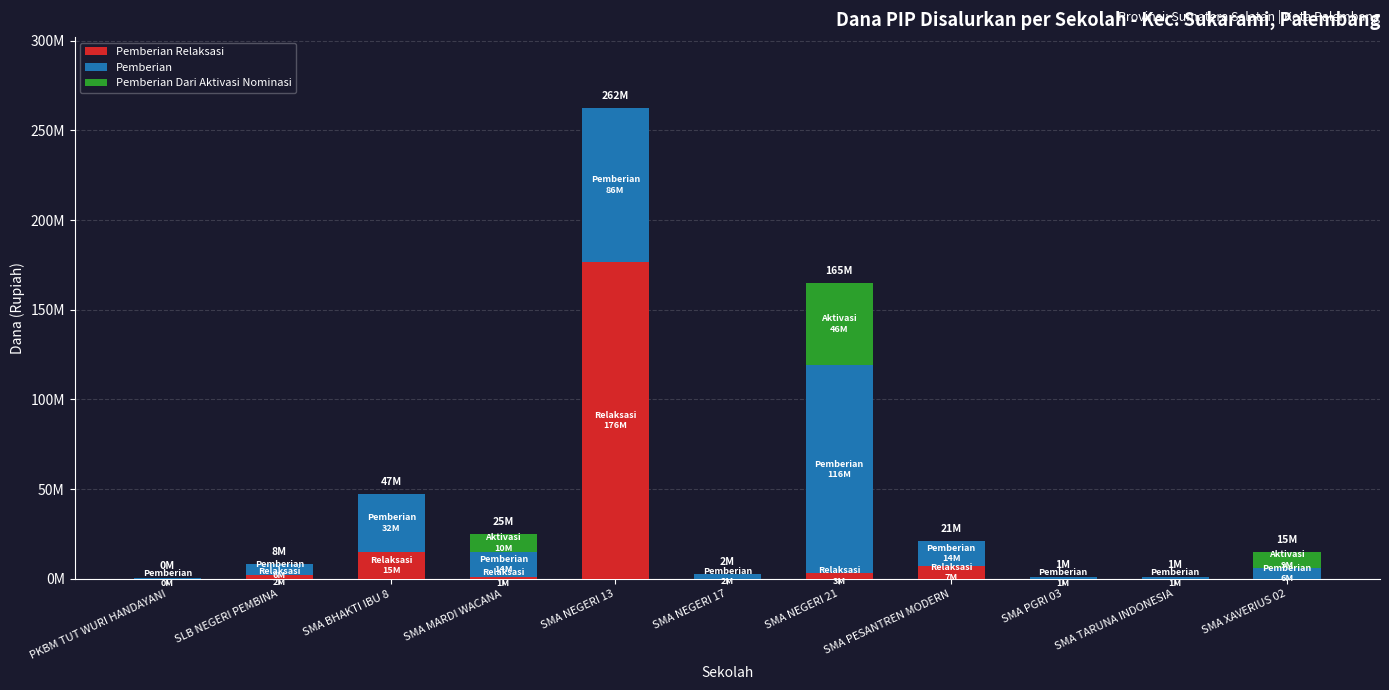

Does the chart contain stacked bars?

Yes